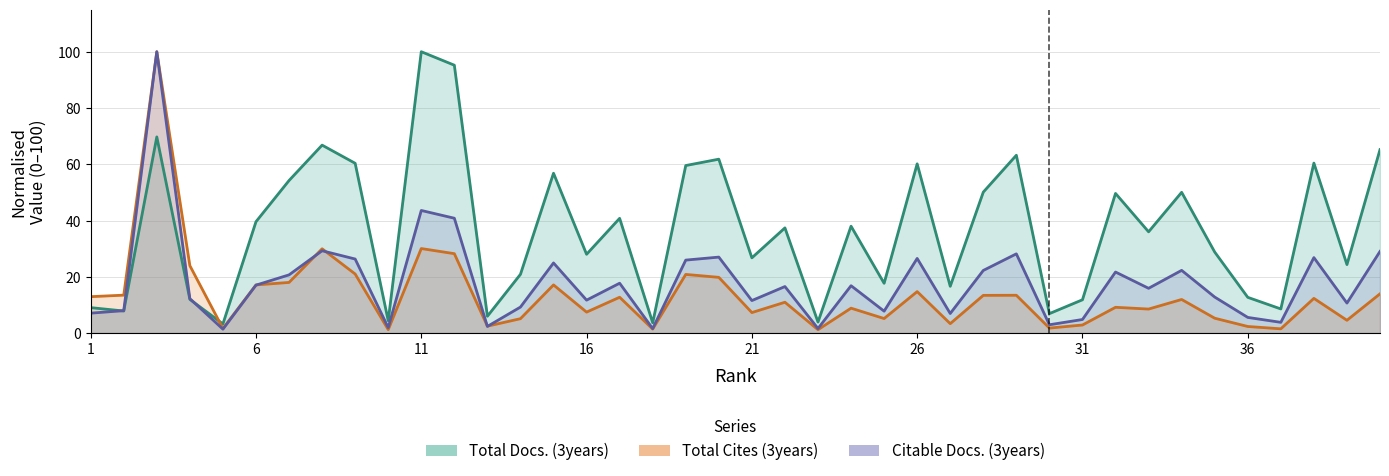

Rank the series by their average value, from lowest to highest.

Total Cites (3years), Citable Docs. (3years), Total Docs. (3years)